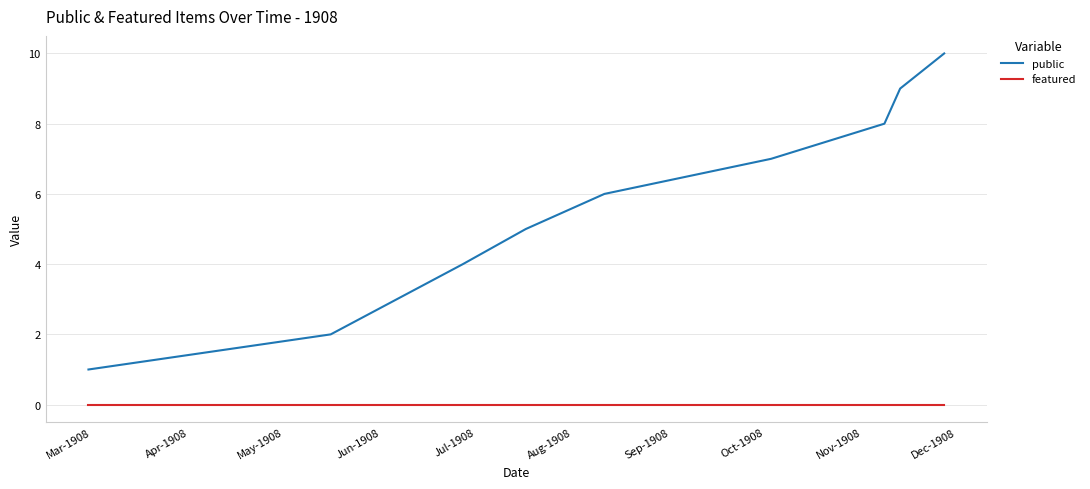

List the series in order of their peak value, lowest first.

featured, public